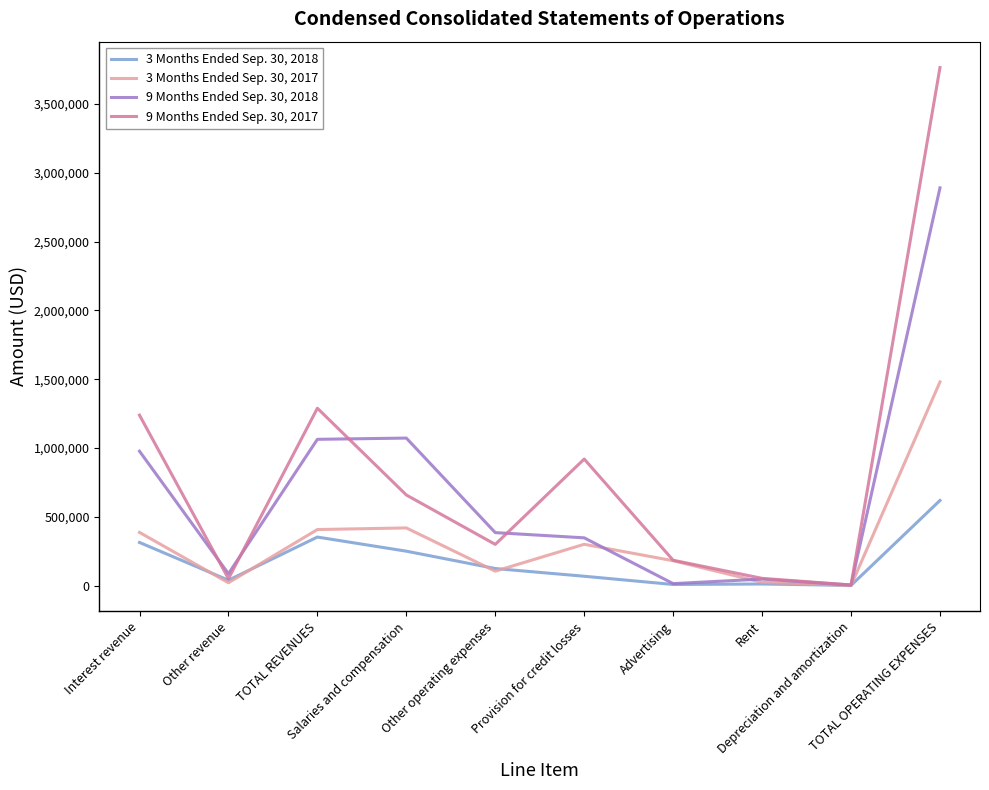

What position from the left is Other revenue?

2